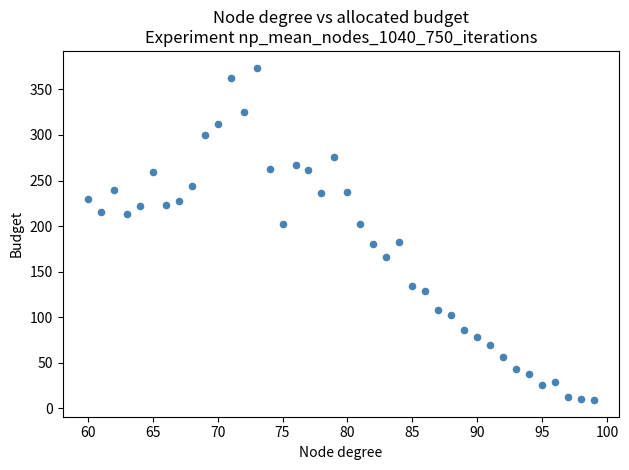

What is the range of X values (max minus min)?

39